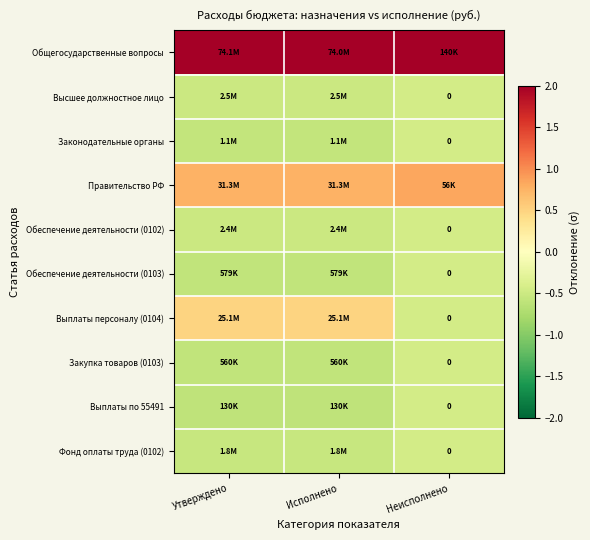

What is the lowest value of the Выплаты персоналу (0104) series?

-0.5